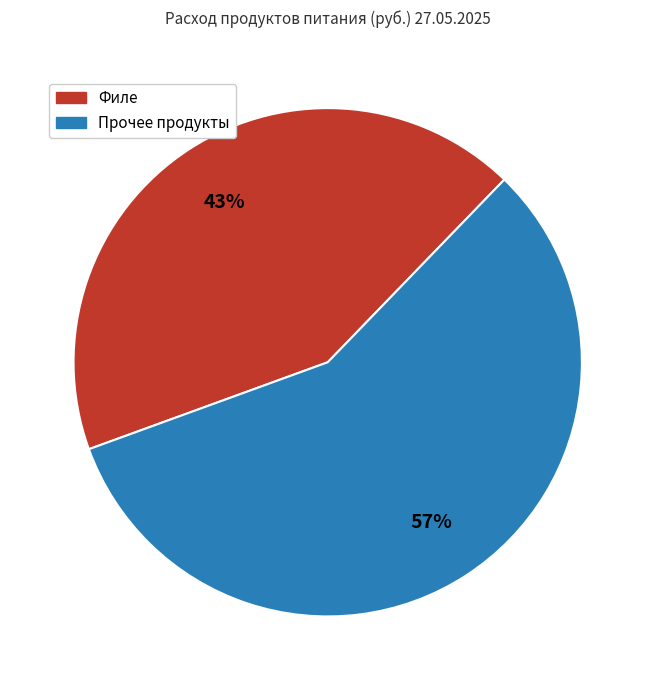

To the nearest percent, what is the difference between the largest and smallest slice percentages?

14%